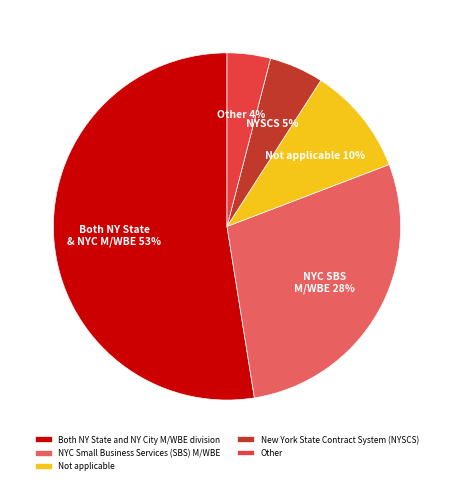

To the nearest percent, what percentage of the pie is Other?

4%